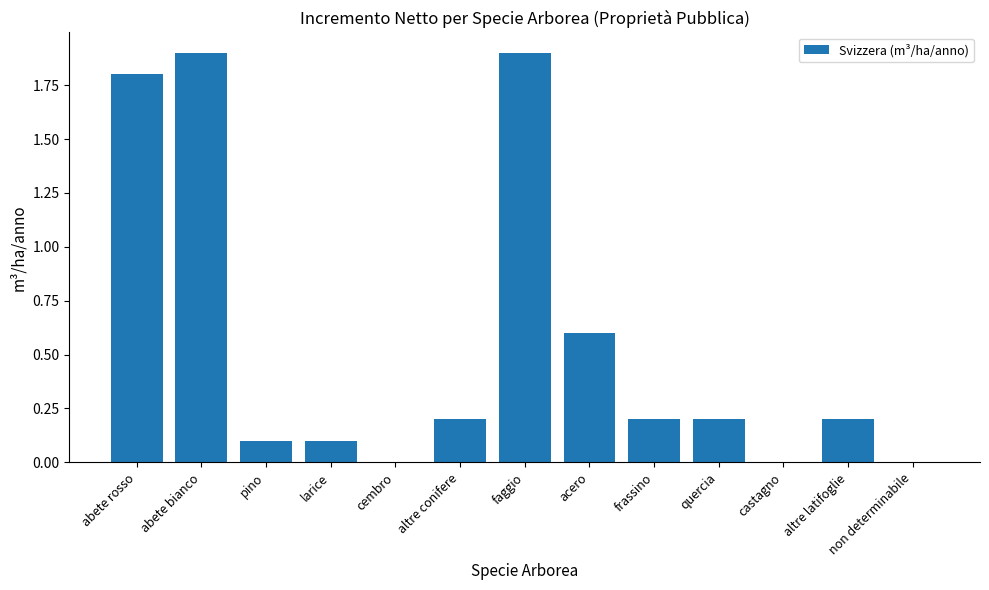

Are the bars horizontal?

No